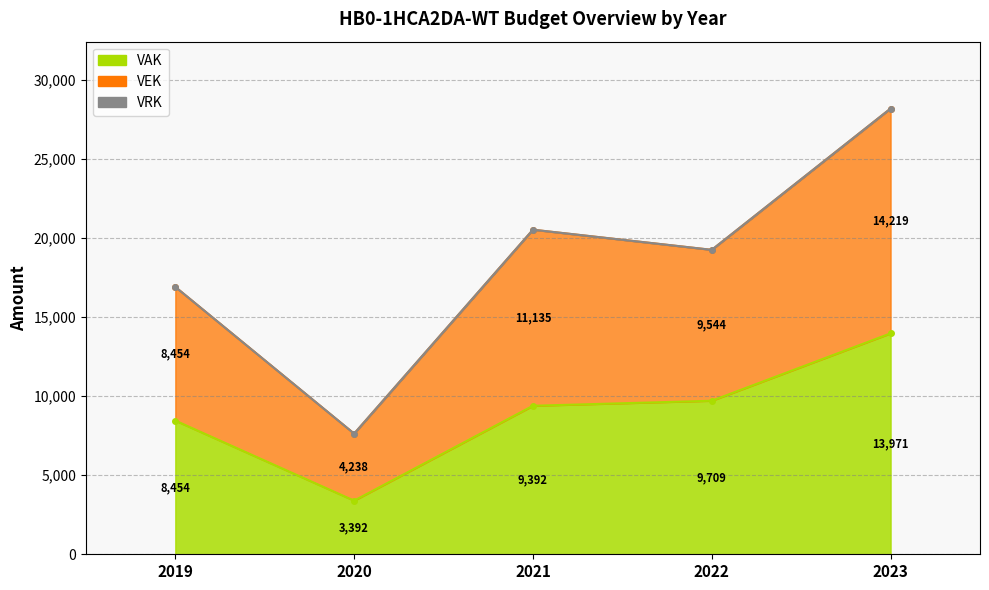

True or false: VEK and VAK intersect in this chart.

False